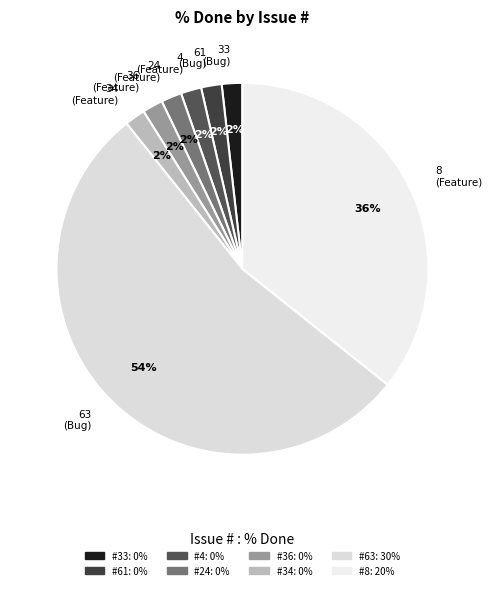

Is there a majority slice in this chart?

Yes